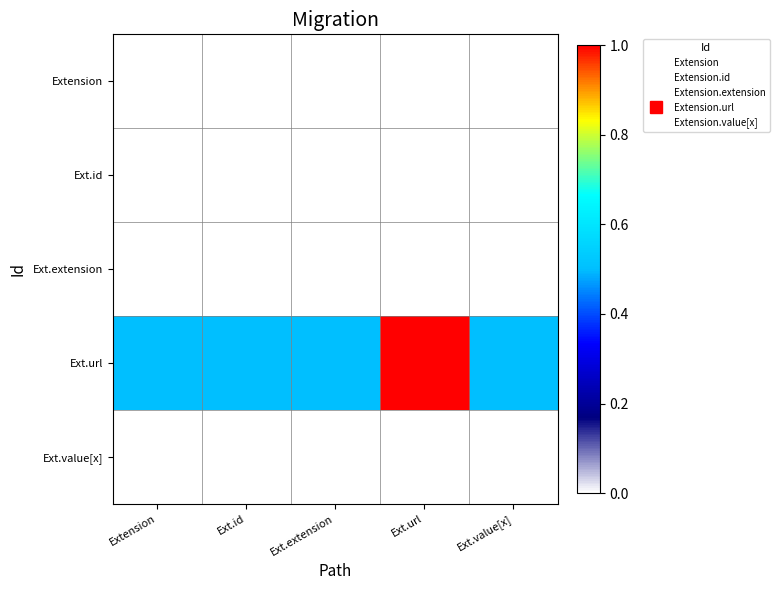

At Extension, list the series in order from largest to smallest.

Ext.url, Extension, Ext.id, Ext.extension, Ext.value[x]